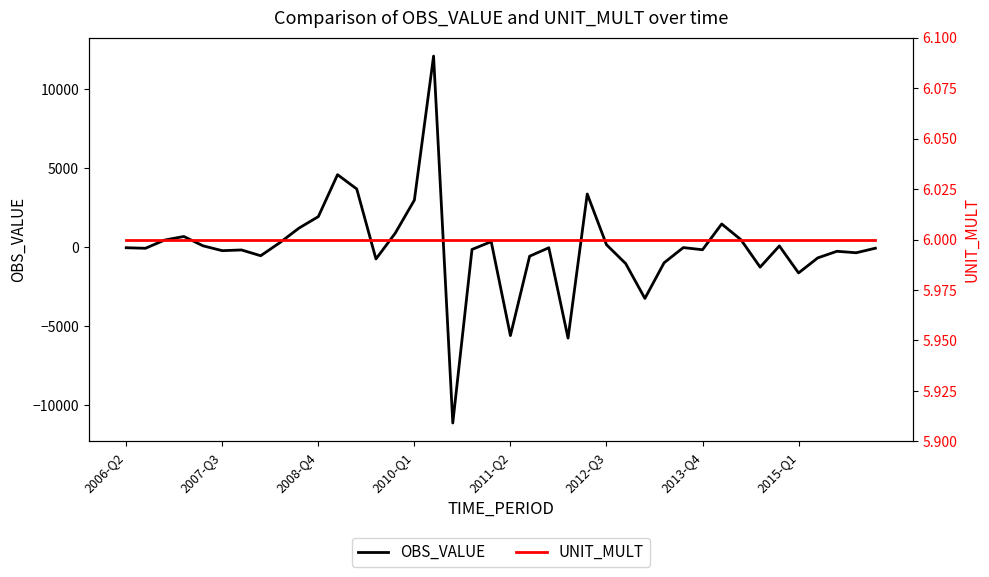

Rank the series by their average value, from highest to lowest.

UNIT_MULT, OBS_VALUE